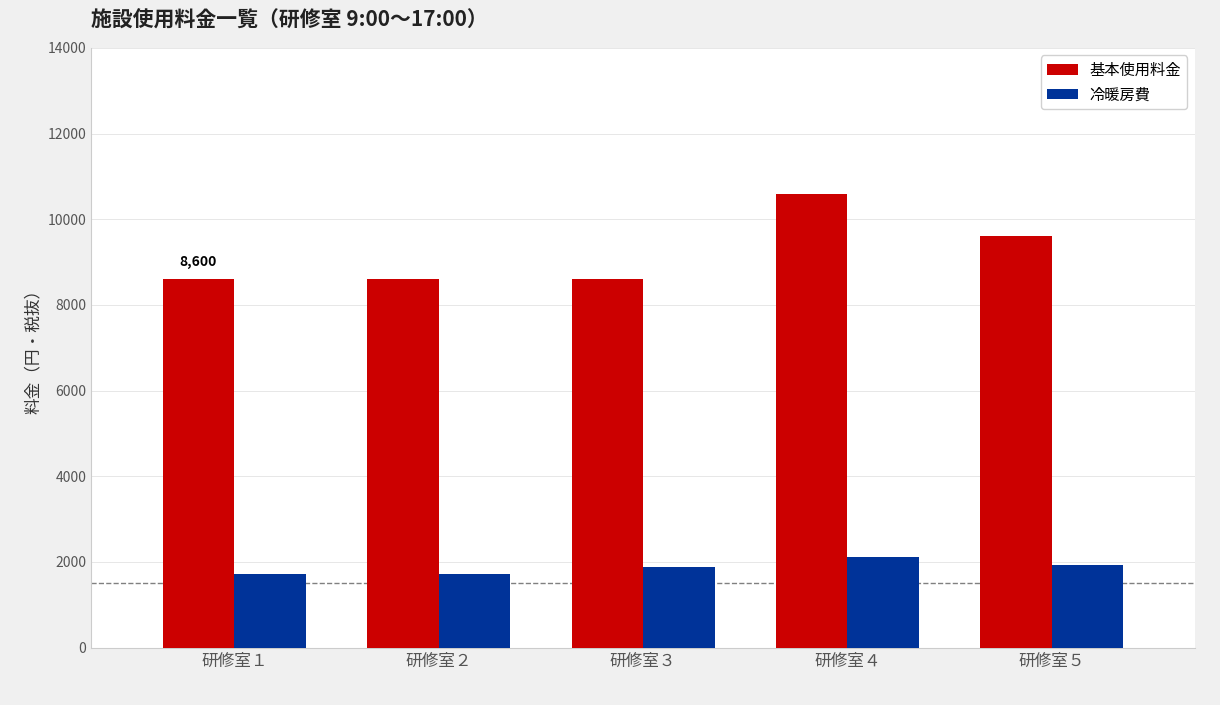

Are the bars horizontal?

No